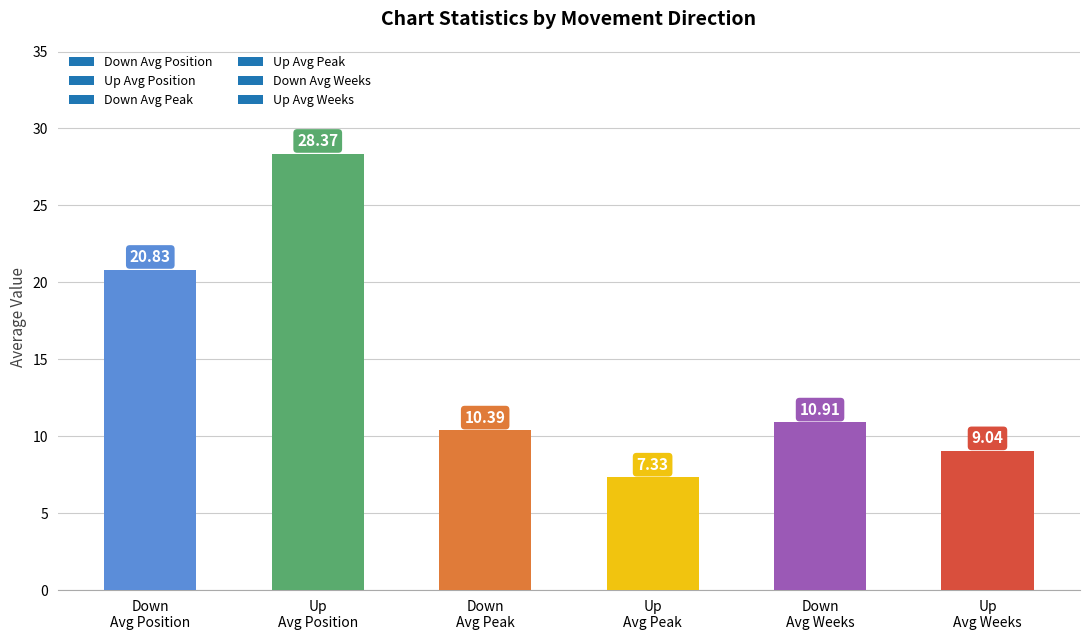

What is the difference between the maximum and minimum values?

21.0